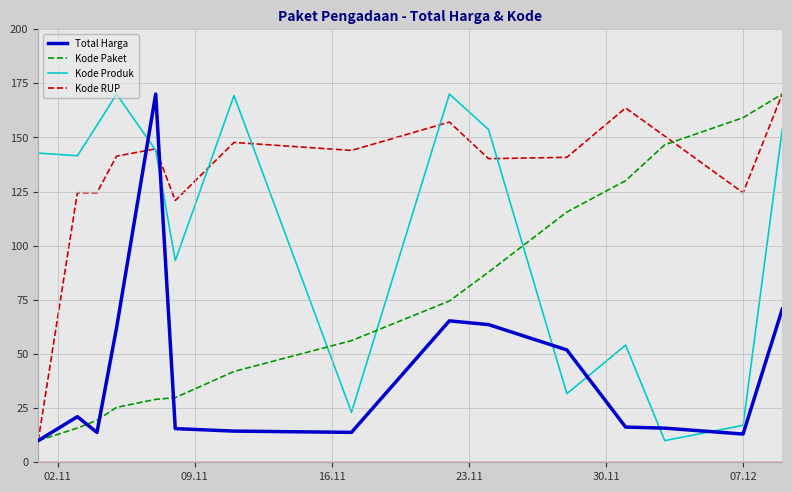

What is the highest value of the Total Harga series?

170.0